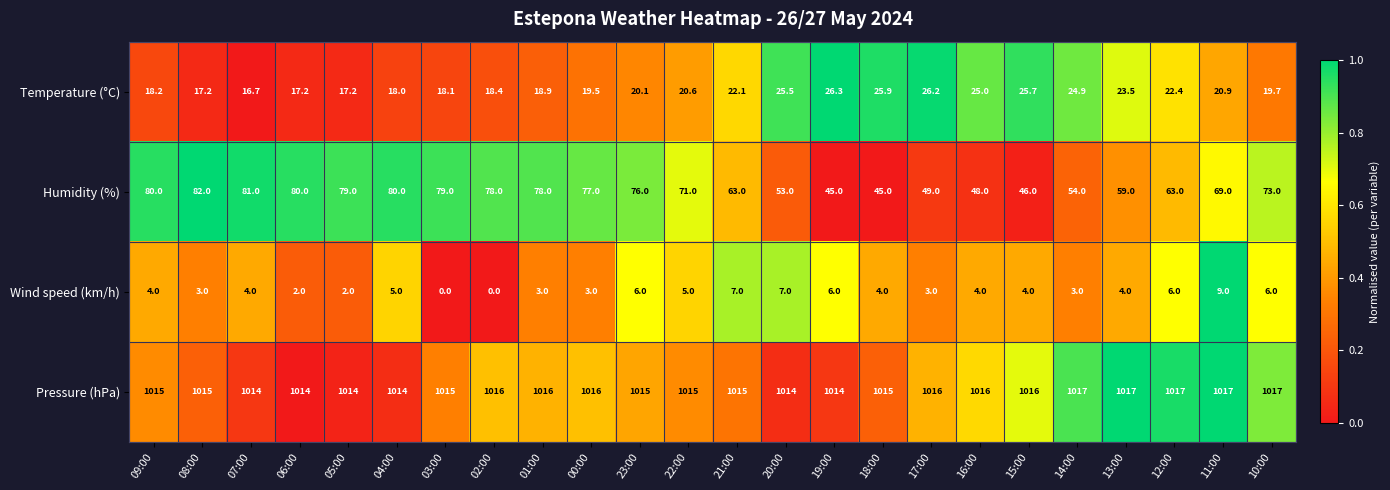

At how many categories does at least one series exceed 594?

24